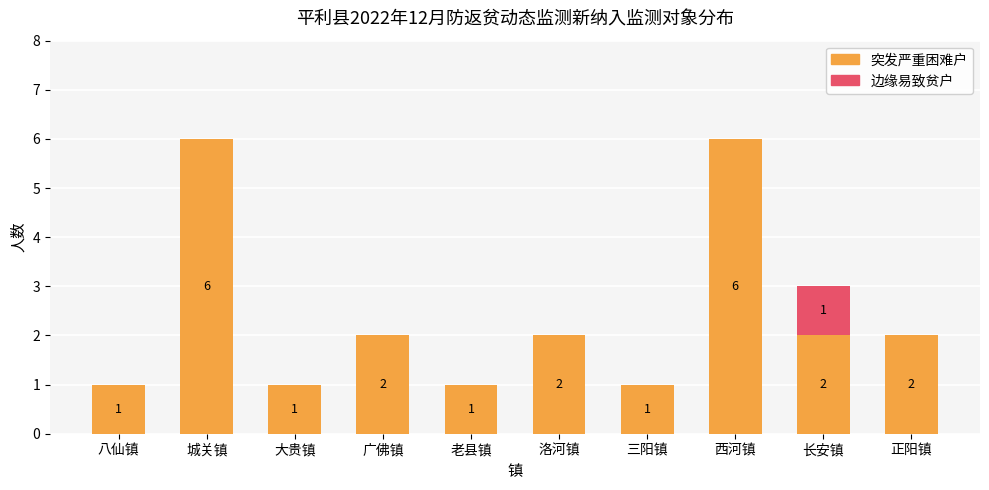

The value of 突发严重困难户 at 正阳镇 is 0. True or false?

False